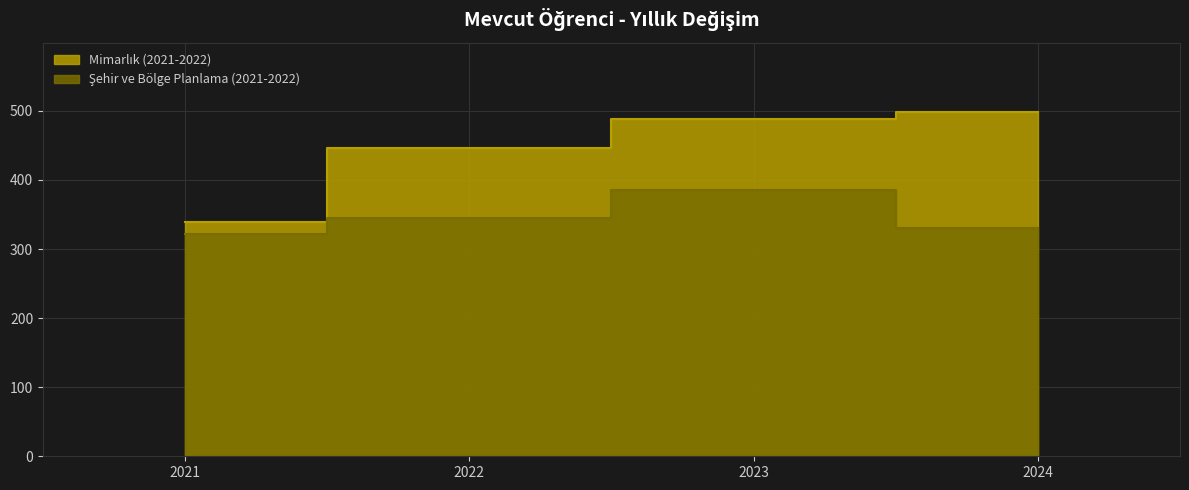

True or false: Mimarlık (2021-2022) and Şehir ve Bölge Planlama (2021-2022) cross at least once.

False